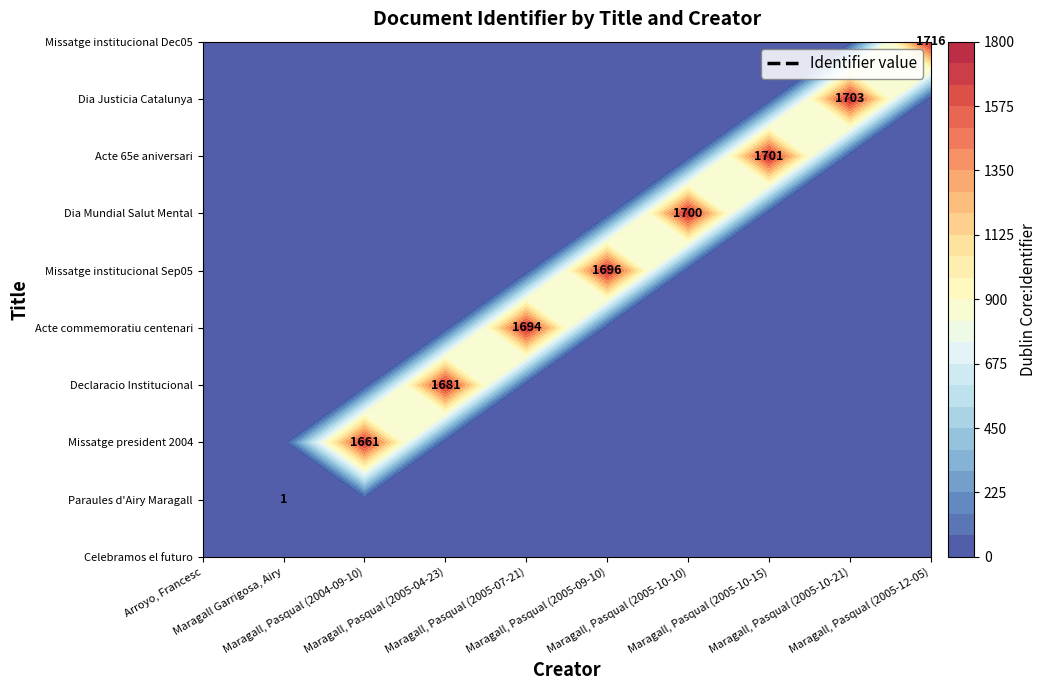

The Missatge del president 2004-09-10 series shows -624 at Maragall, Pasqual (2005-10-10). True or false?

False